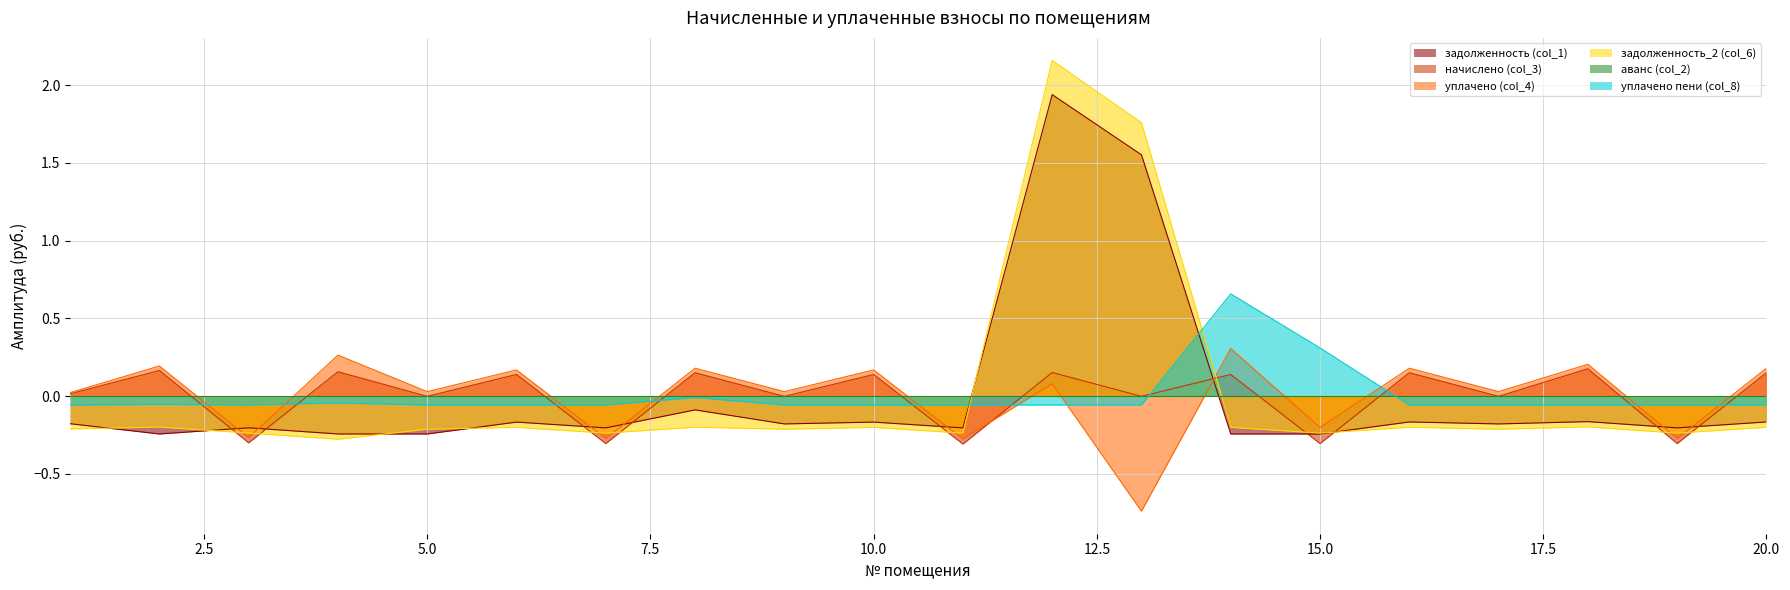

Which category has the lowest value in the уплачено пени (col_8) series?

1